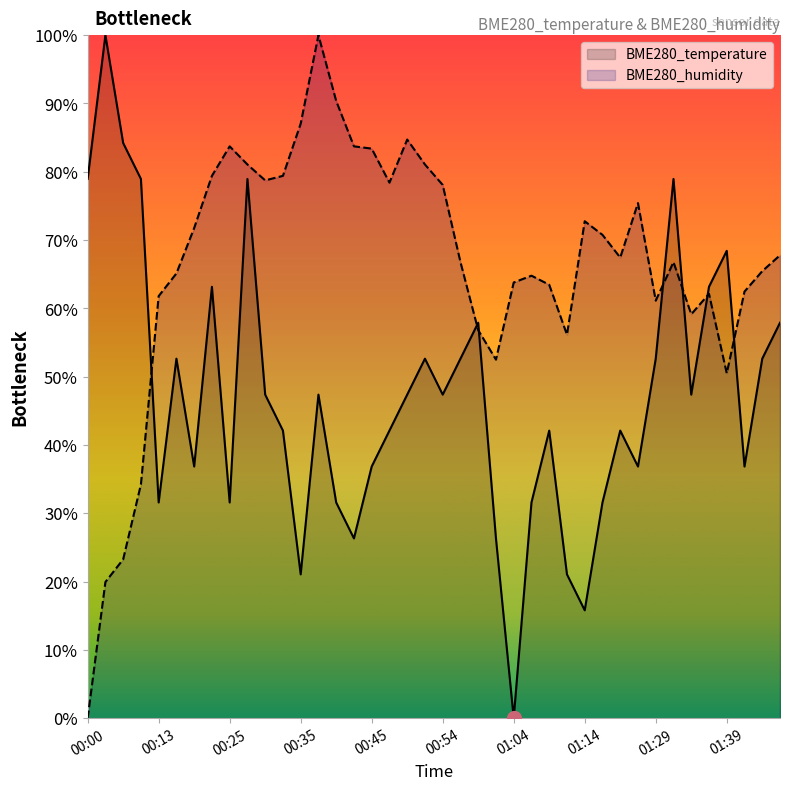

Does the chart display data point markers on the line(s)?

No